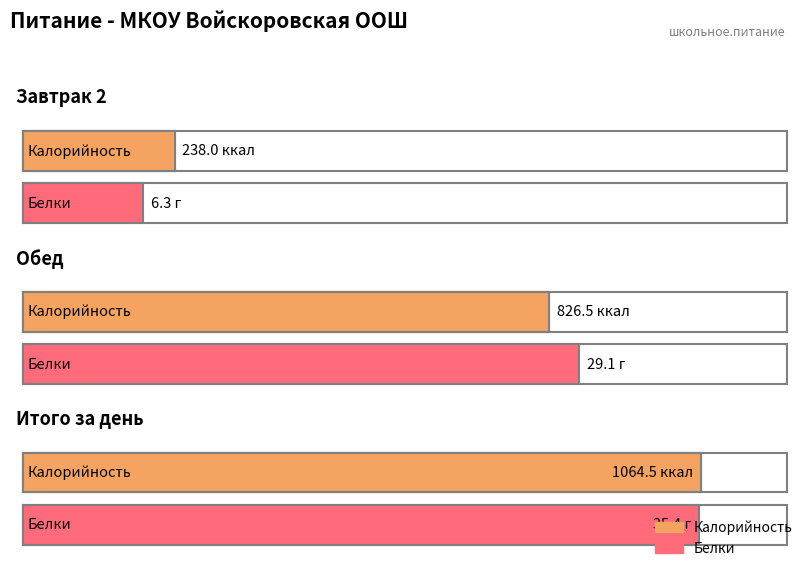

What is the minimum value for Белки?

6.3